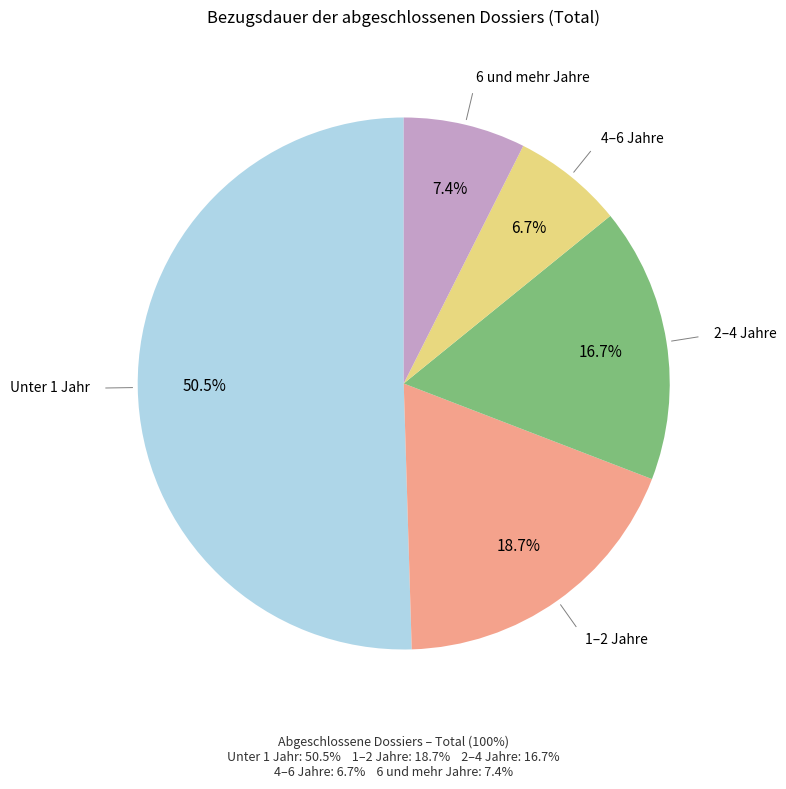

Is there a majority slice in this chart?

Yes